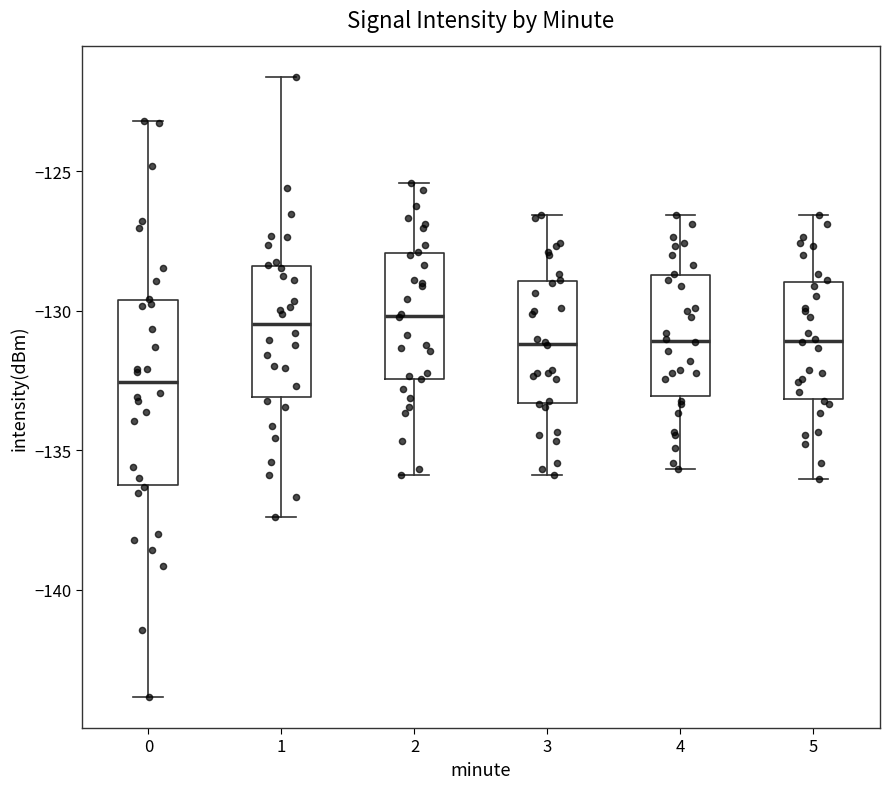

Comparing the boxes themselves (not the whiskers), which one is the tallest?

0